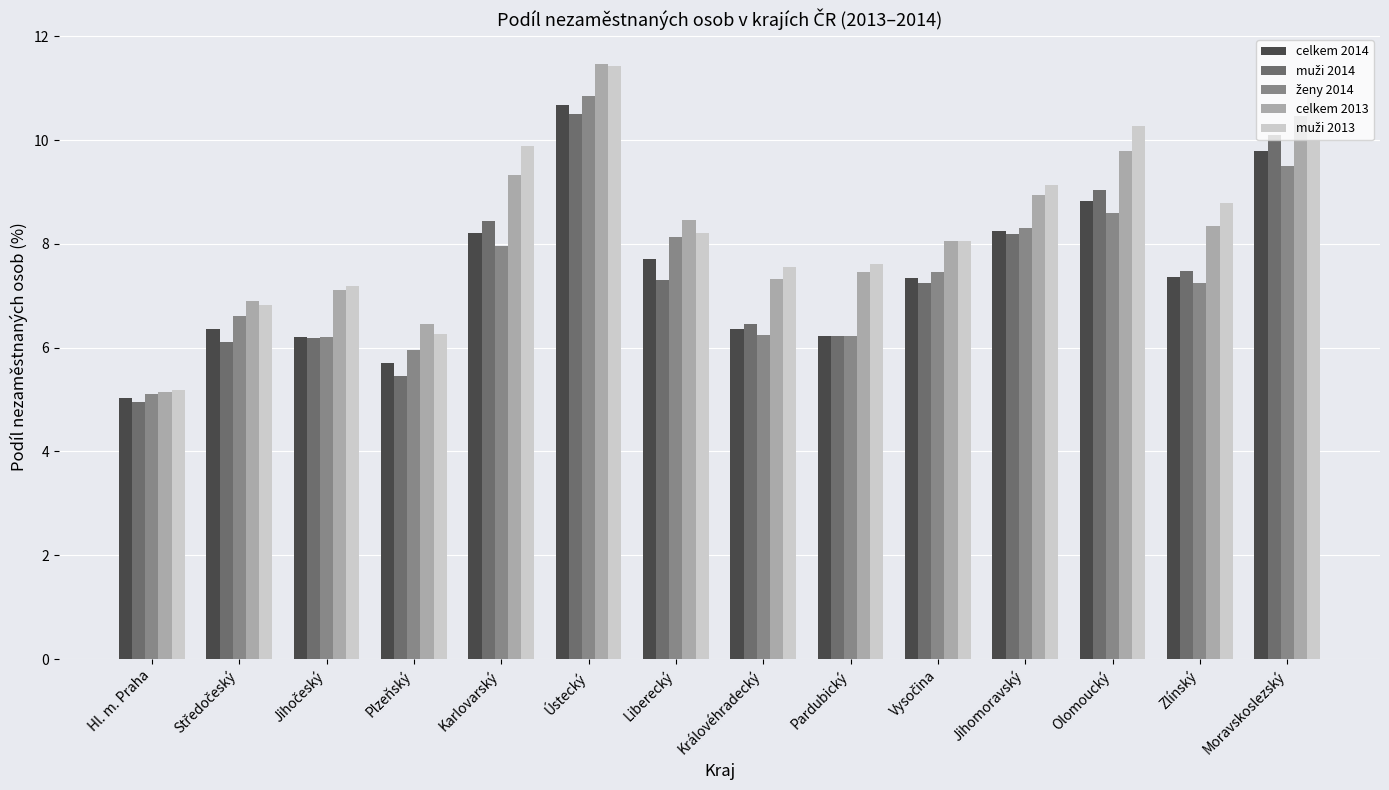

Count the number of categories in the chart.

14